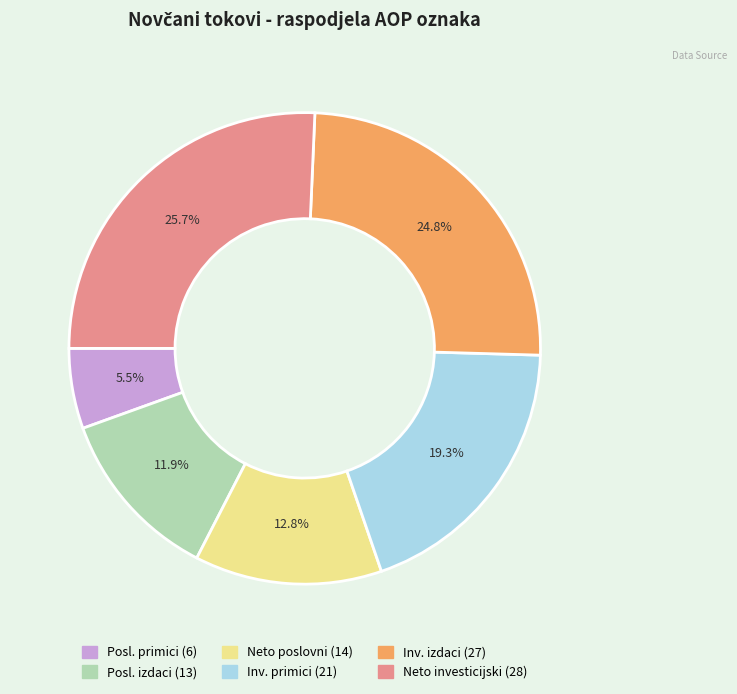

Does any single category account for the majority?

No